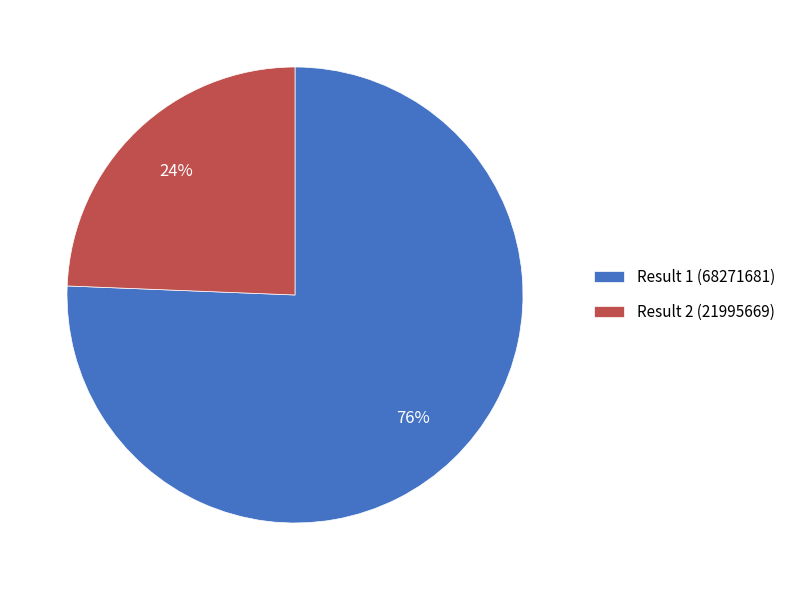

True or false: Result 2 (21995669) accounts for 30% of the total.

False